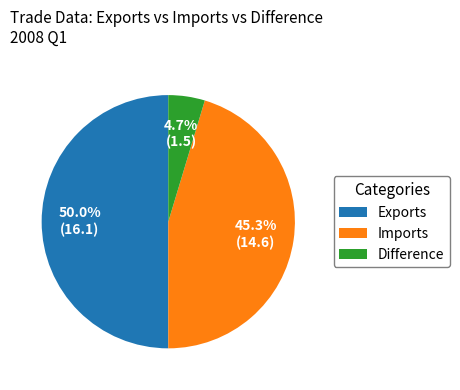

What percentage is the Exports slice, to the nearest percent?

50%